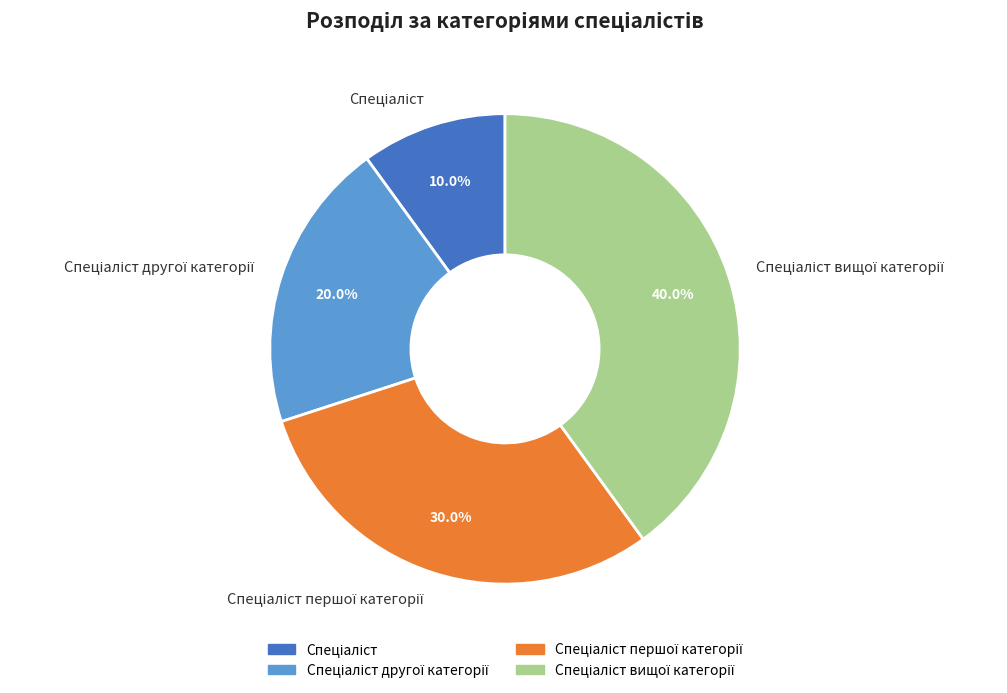

Does any single category account for the majority?

No